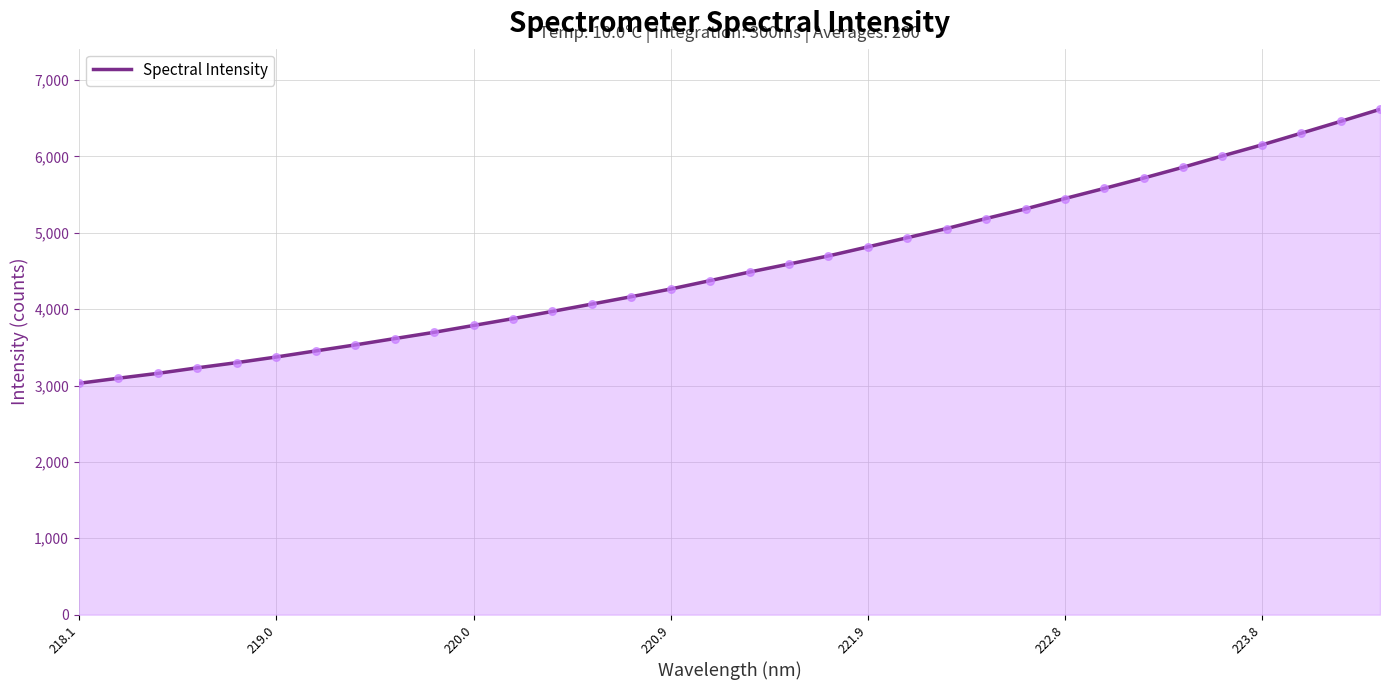

What is the maximum value shown in the chart?

6617.6